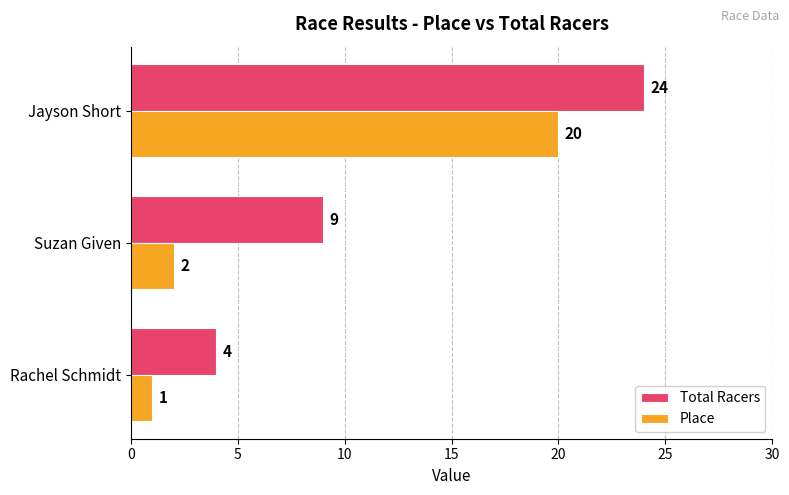

What is the lowest value of the Place series?

1